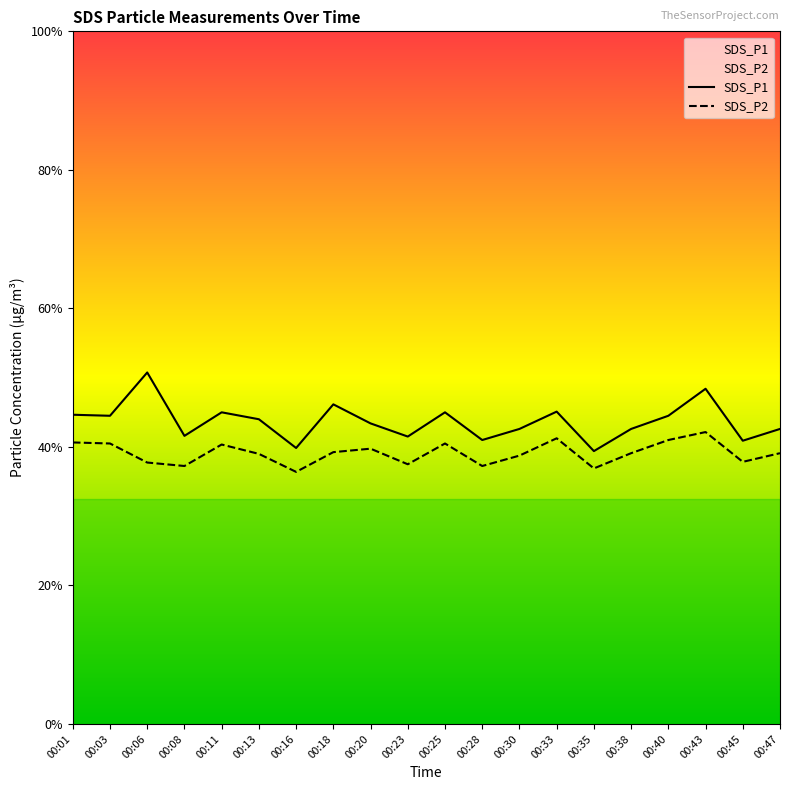

How many data points does each series have?

20